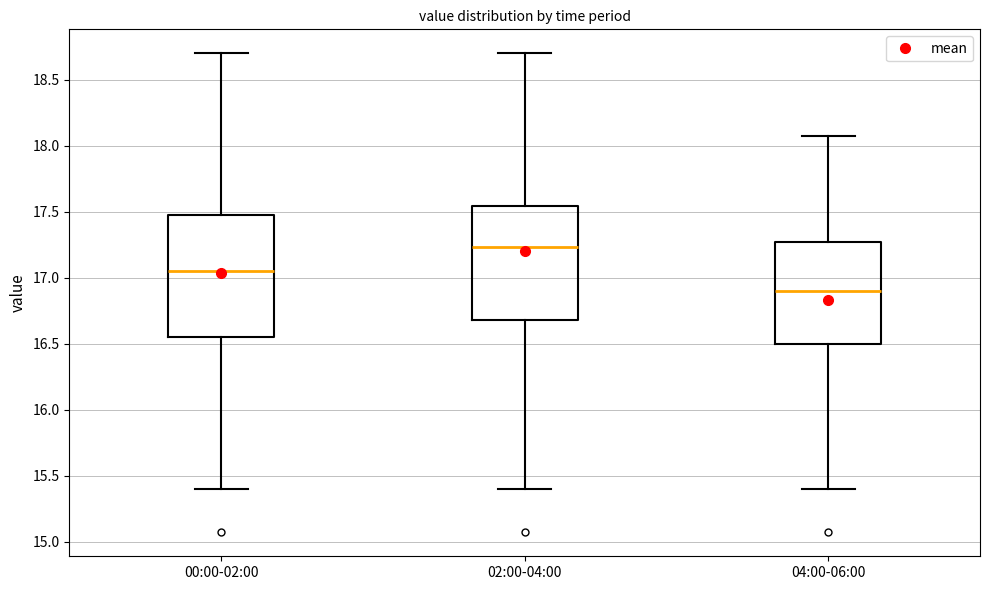

Where does the lower whisker of the box for 02:00-04:00 end on the y-axis? The values are not printed on the chart, so give them approximately, as read against the axis.

15.40